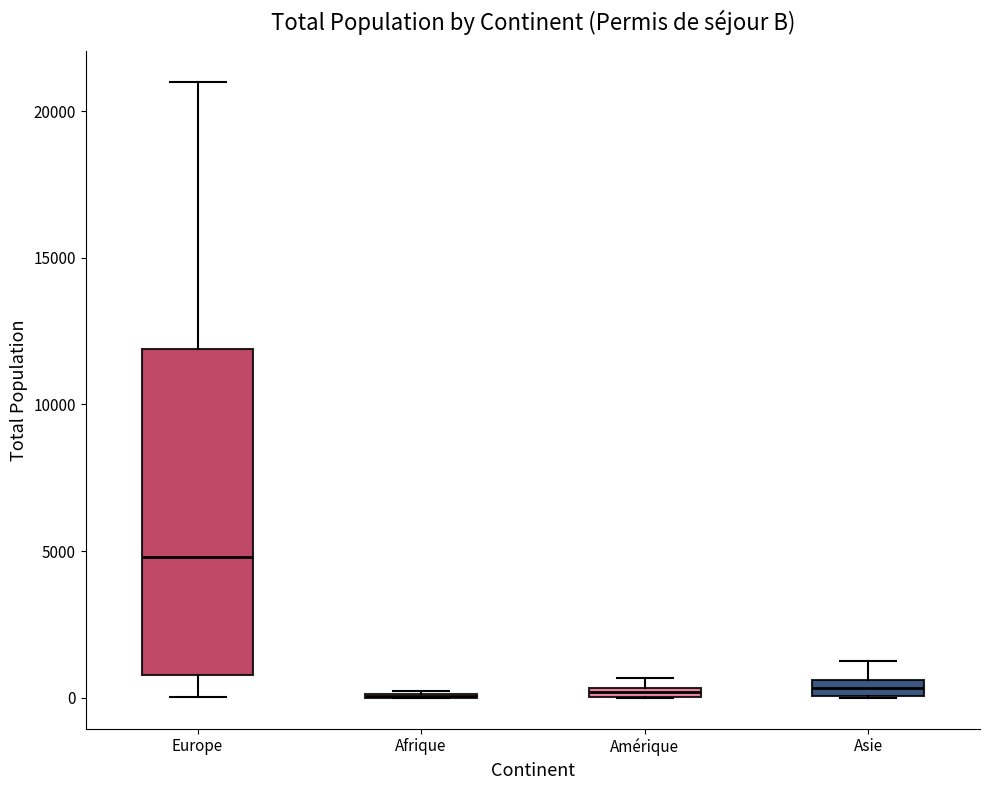

Comparing the boxes themselves (not the whiskers), which one is the tallest?

Europe